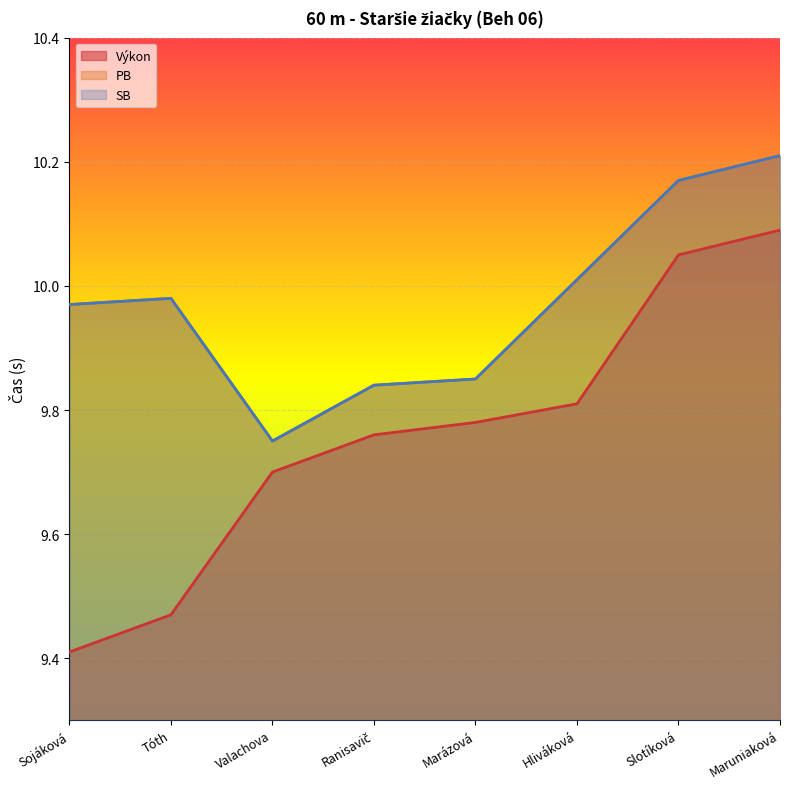

At which label does PB reach its minimum?

Valachova